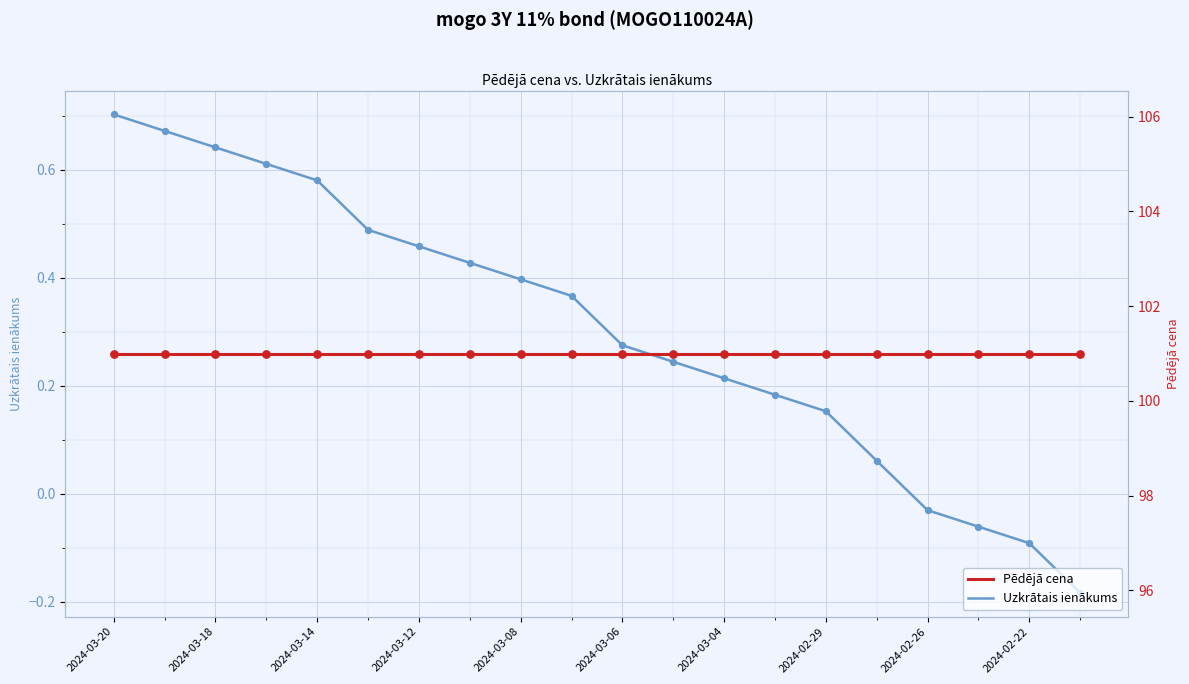

What are all the series names shown in the legend?

Uzkrātais ienākums, Pēdējā cena